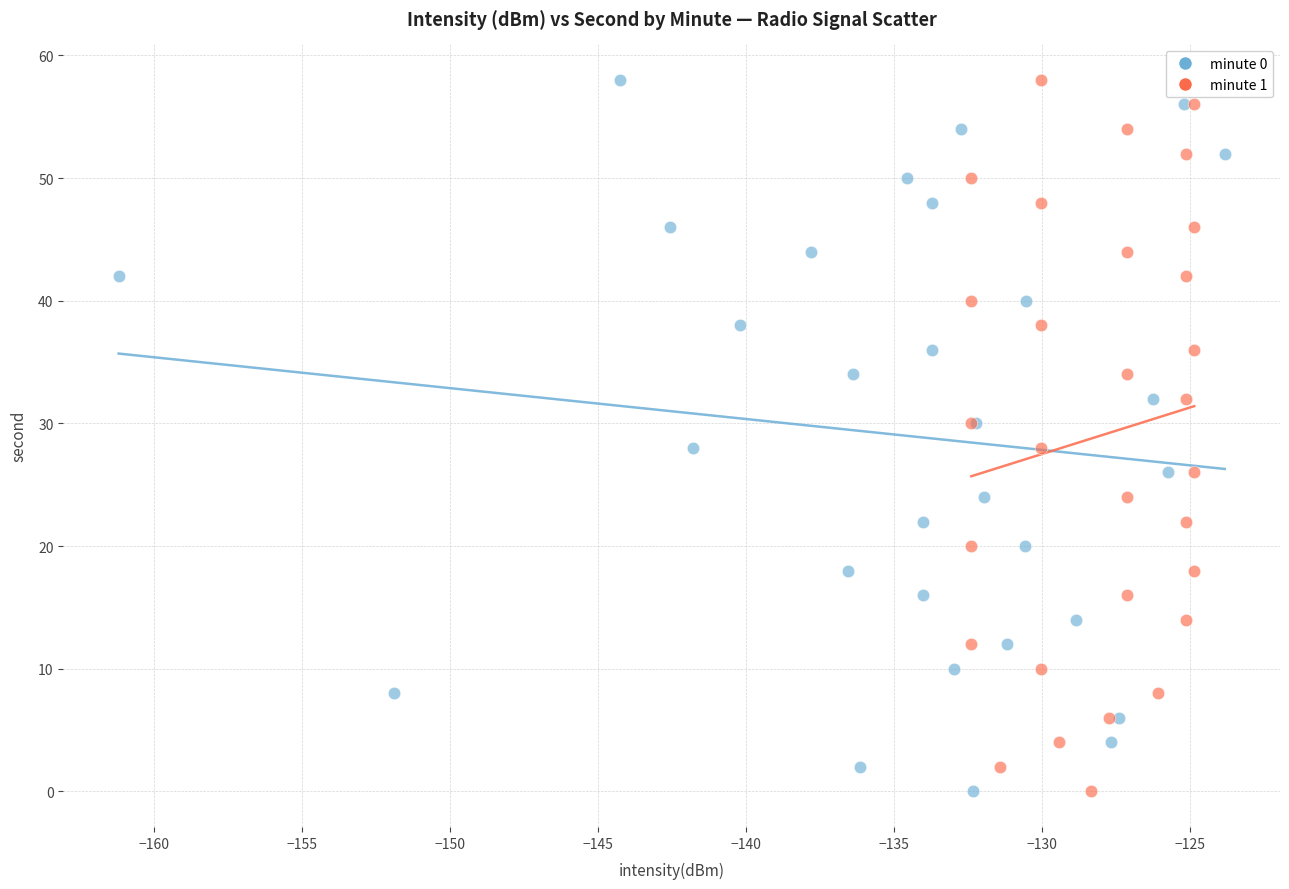

What are all the series names shown in the legend?

minute 0, minute 1